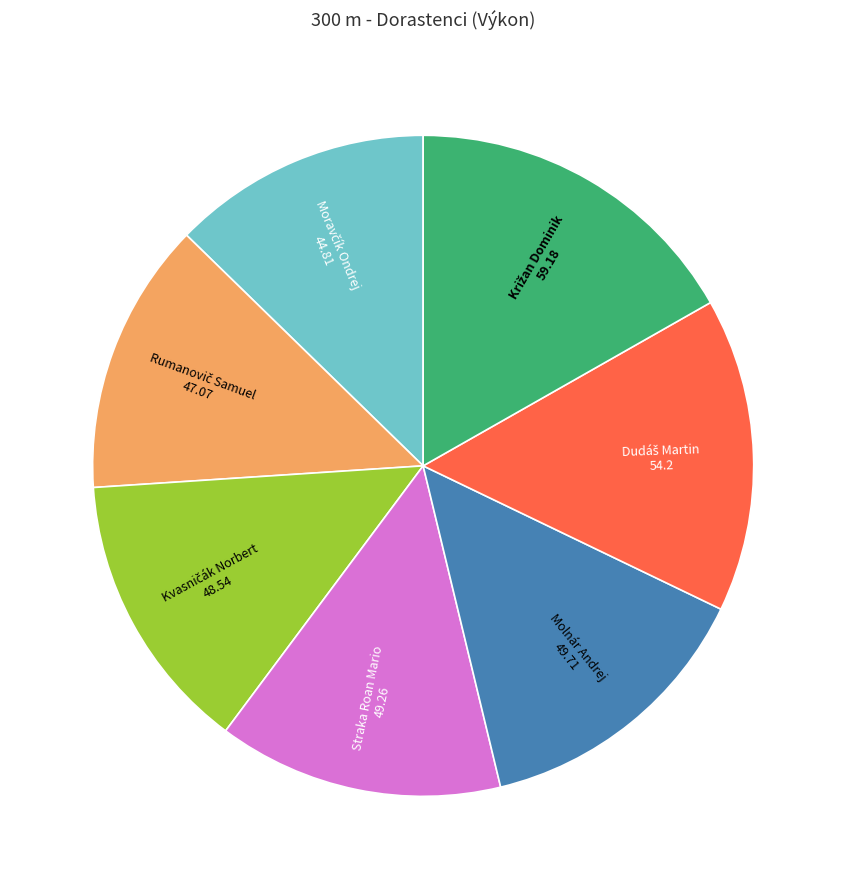

Does Straka Roan Mario represent more than half of the total?

No